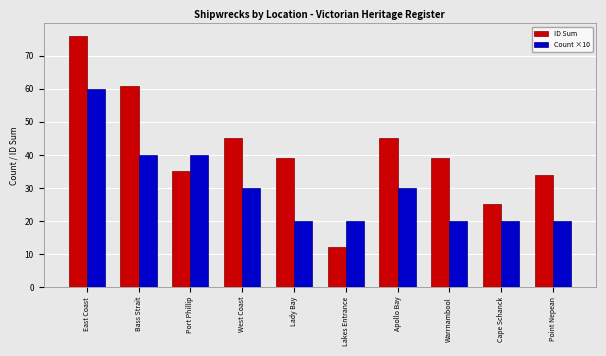

What position from the left is Bass Strait?

2